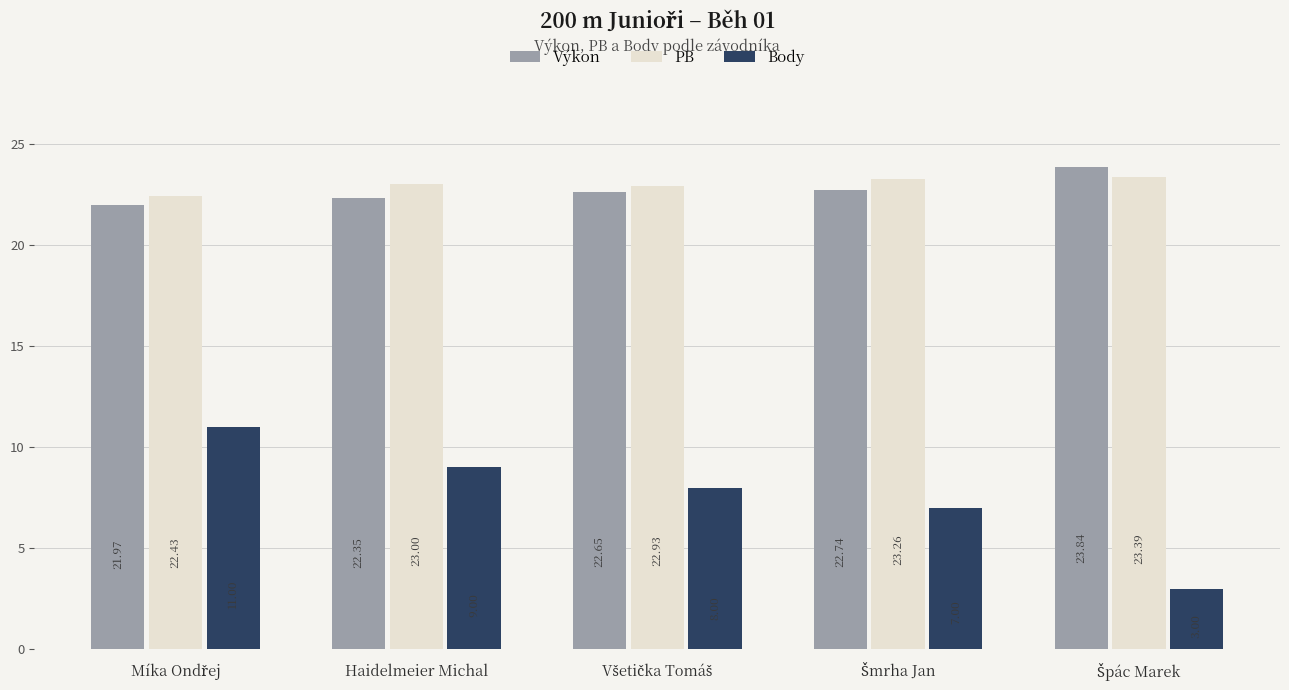

Which series has the widest spread of values?

Body